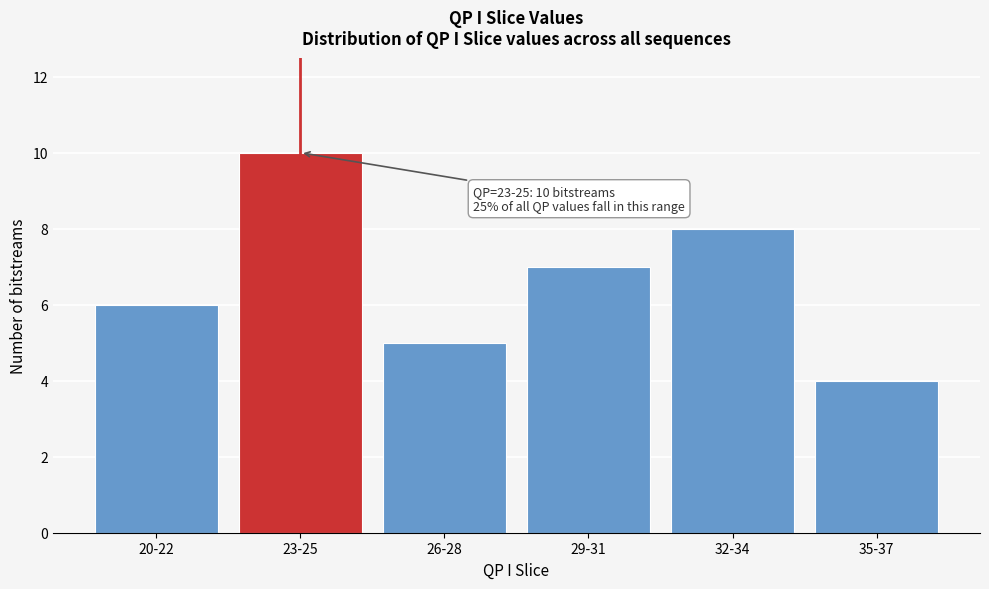

Reading left to right, list all the values displayed in this chart.

6	10	5	7	8	4